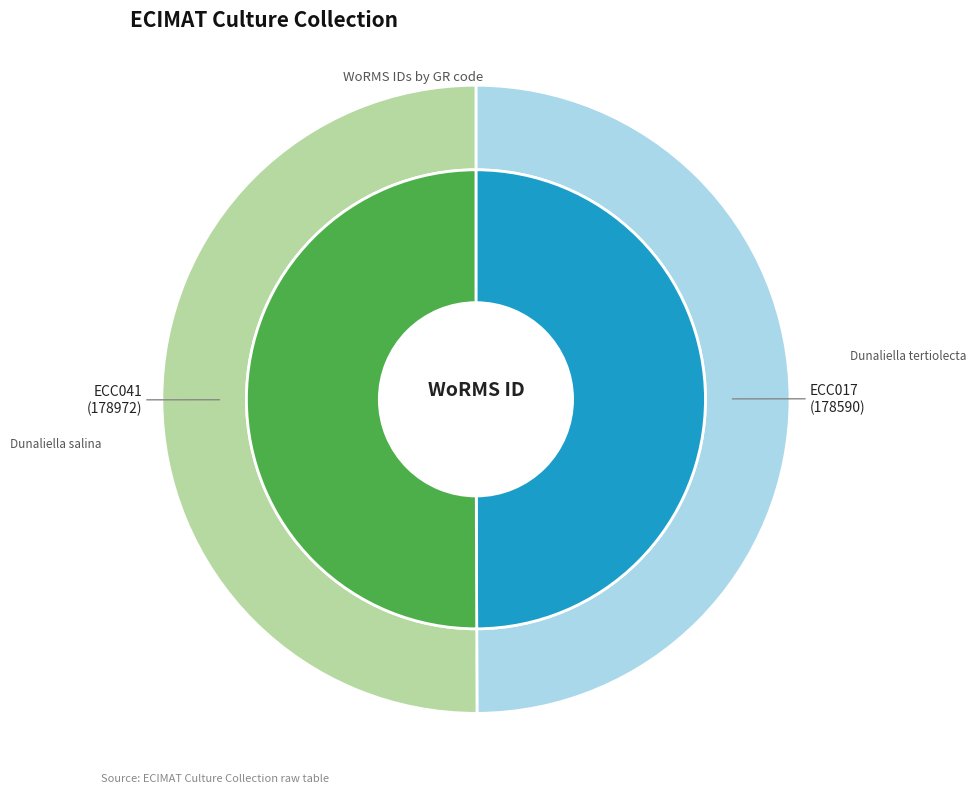

How many segments does this pie chart have?

2